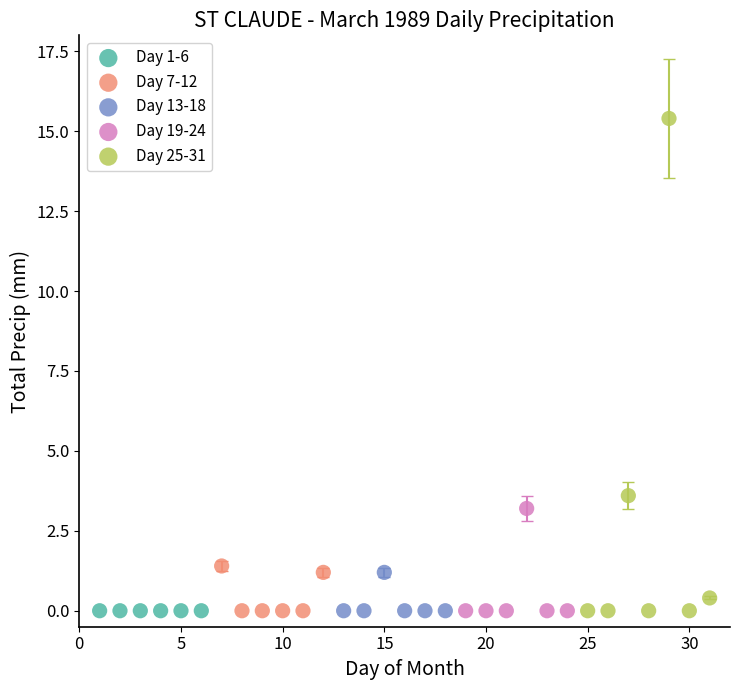

Which series reaches the maximum Y coordinate?

Day 25-31